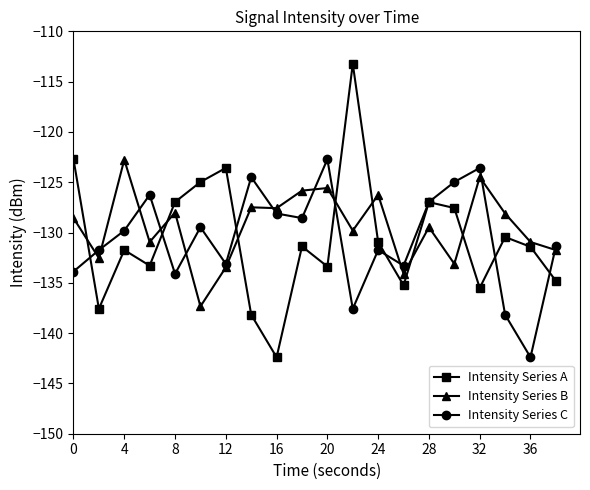

Count the number of data series in this chart.

3